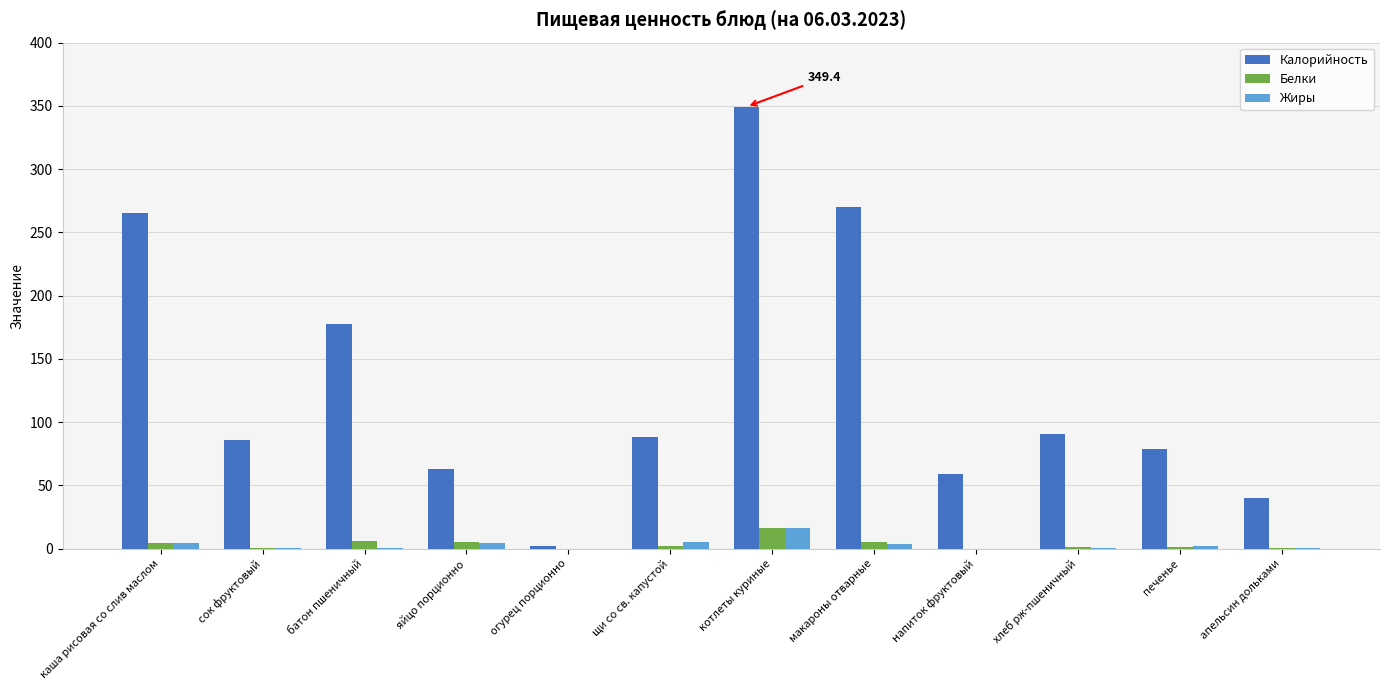

Are the bars horizontal?

No